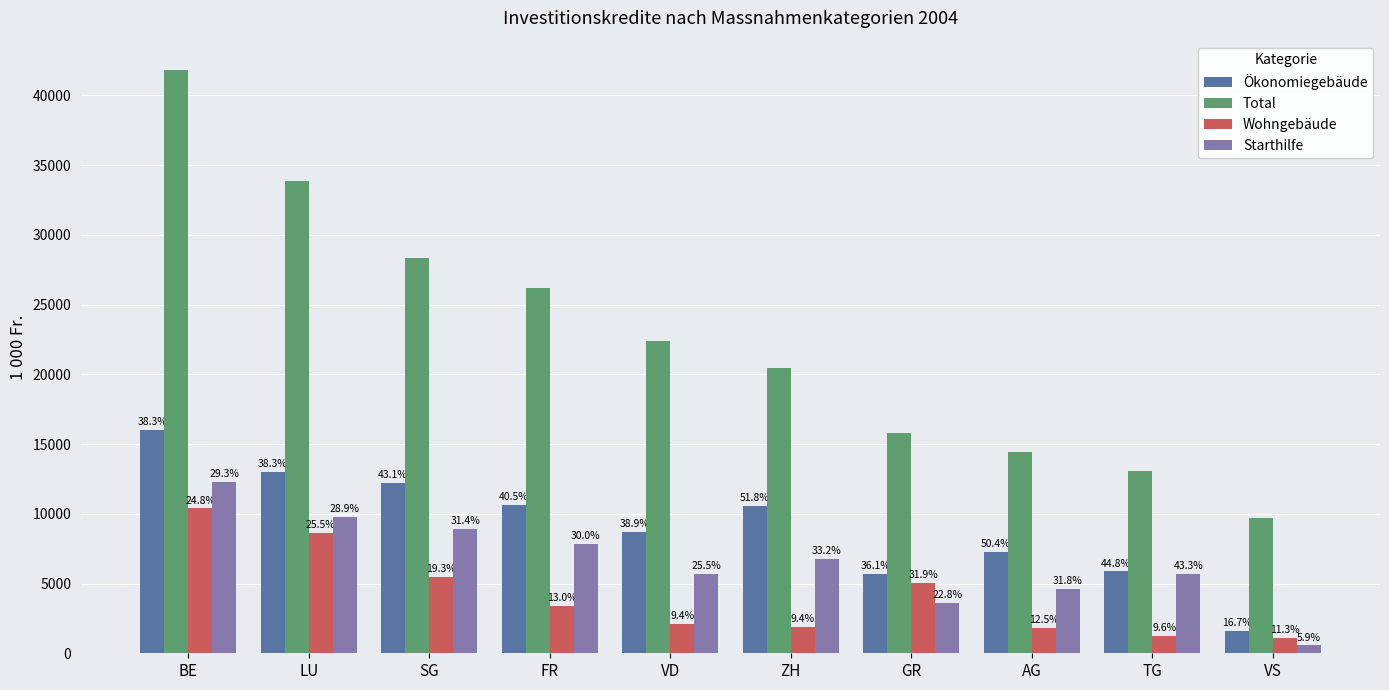

How many groups of bars are there?

10